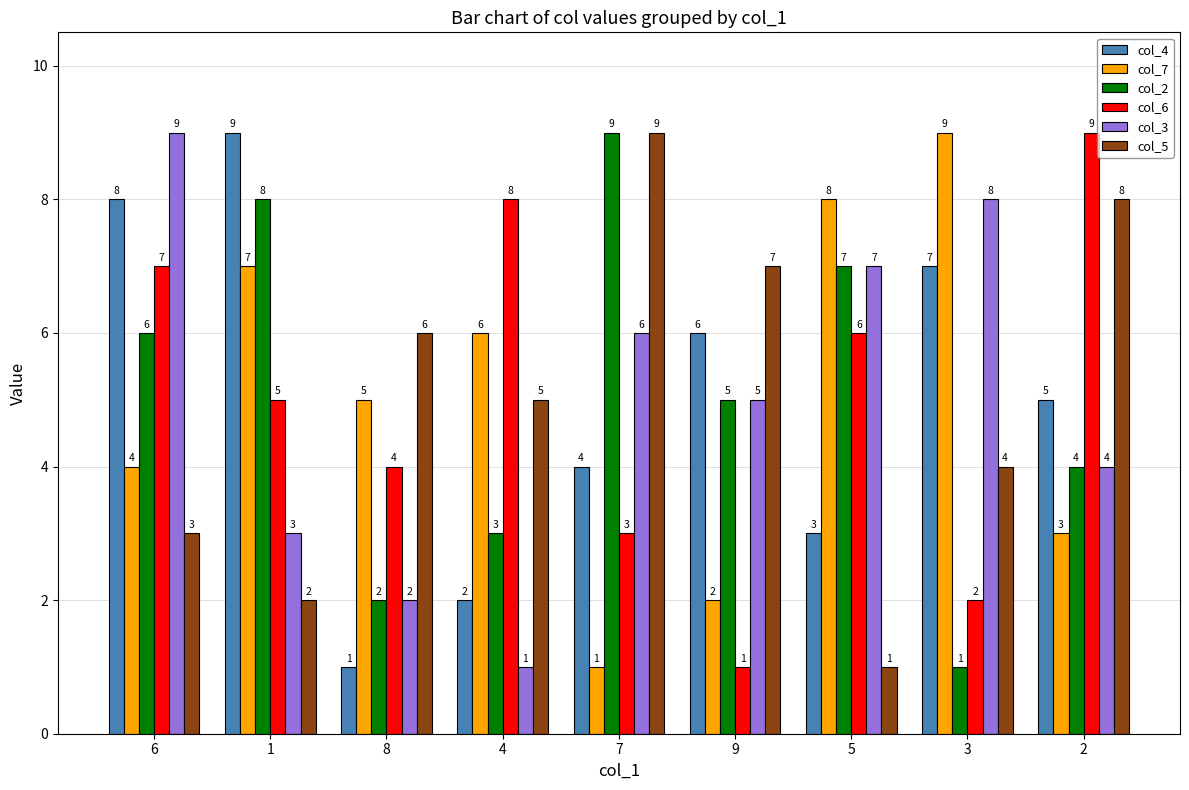

Is the value of col_2 at 9 greater than the value of col_3 at 5?

No